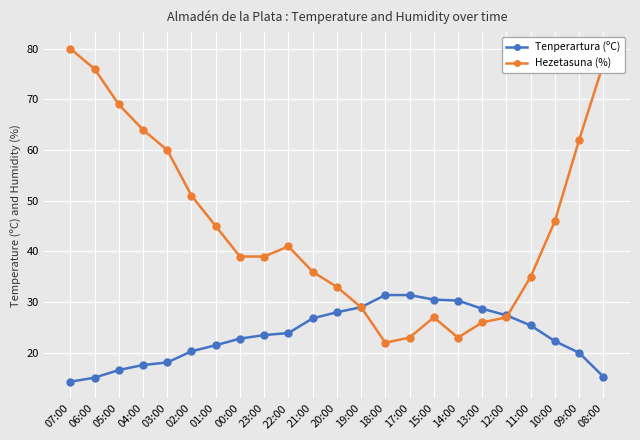

Rank the series by their maximum value, from lowest to highest.

Tenperartura (ºC), Hezetasuna (%)